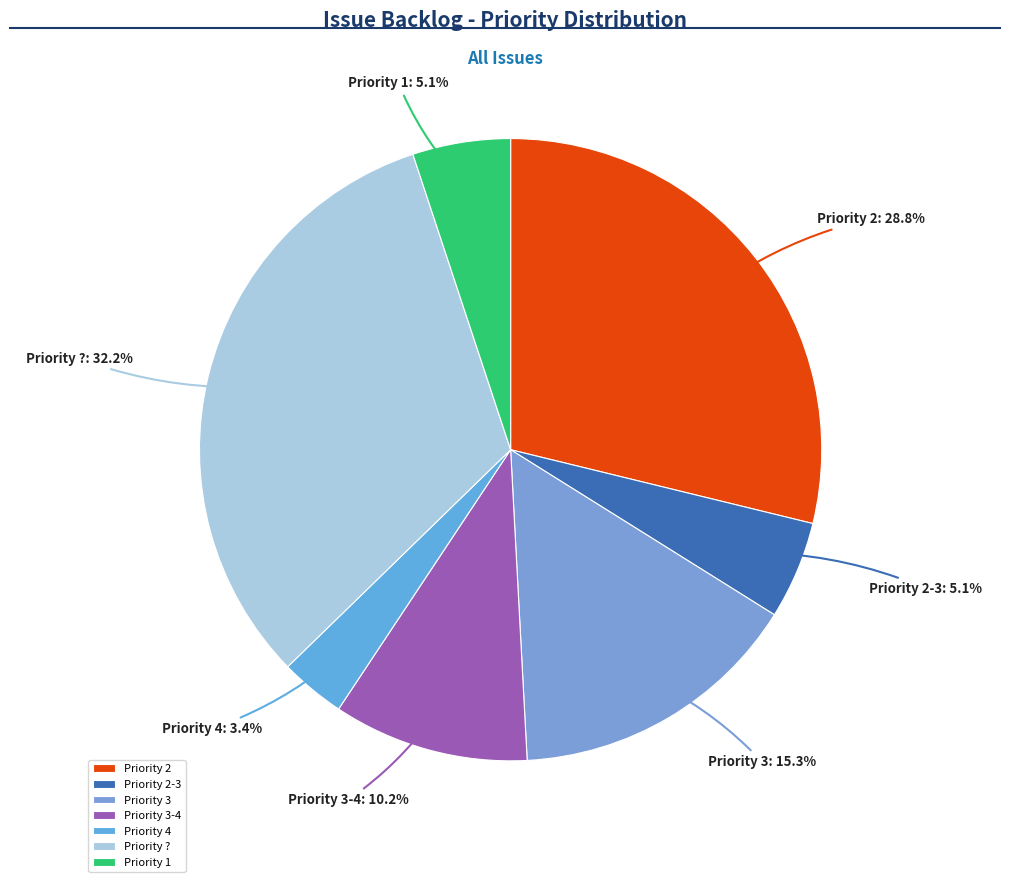

Count the number of slices in the pie.

7